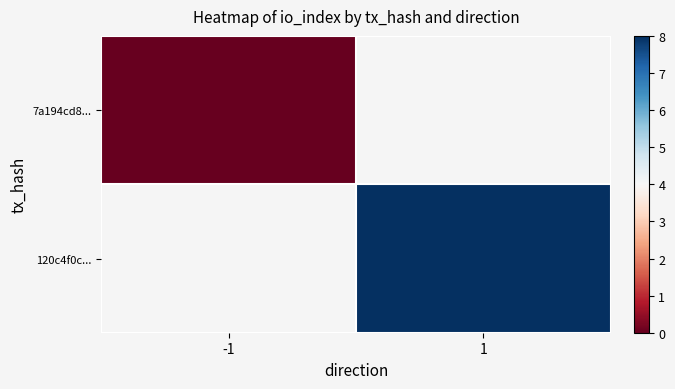

At which label does 120c4f0c... reach its minimum?

-1